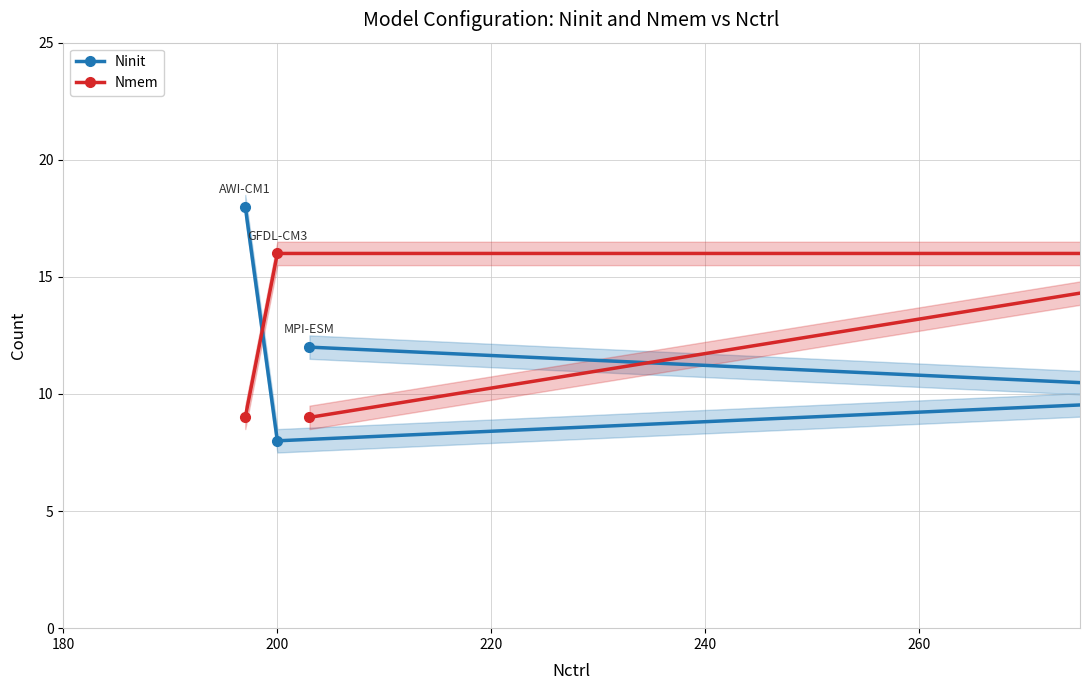

Count the Nmem values in the range 9 to 16.

4